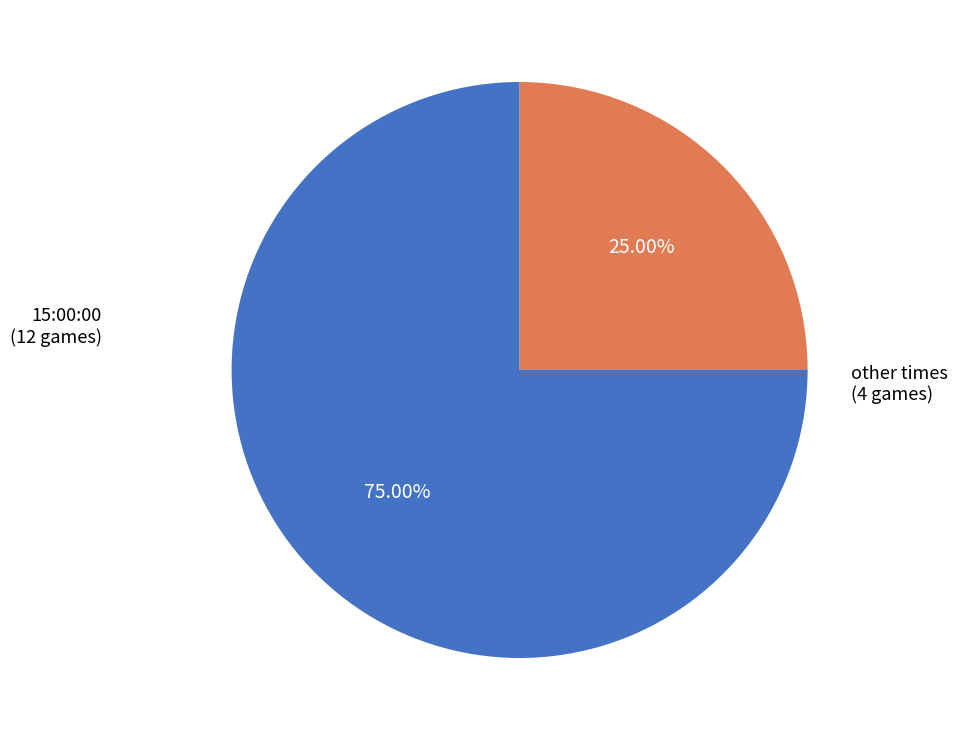

To the nearest percent, what percentage of the pie is other?

25%